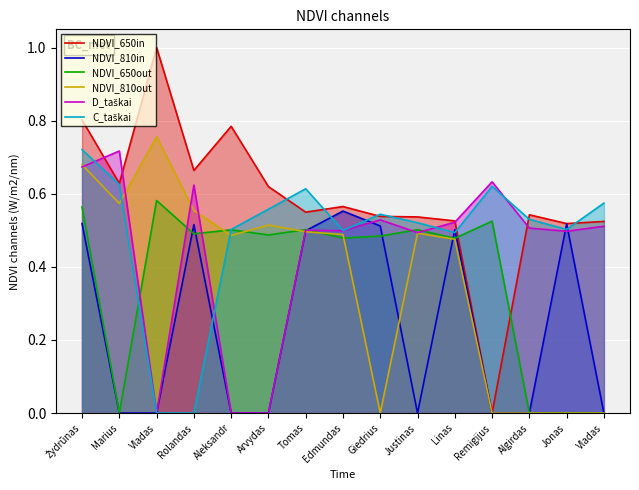

What is the value of the NDVI_810out point at the 4th from the left?

0.6